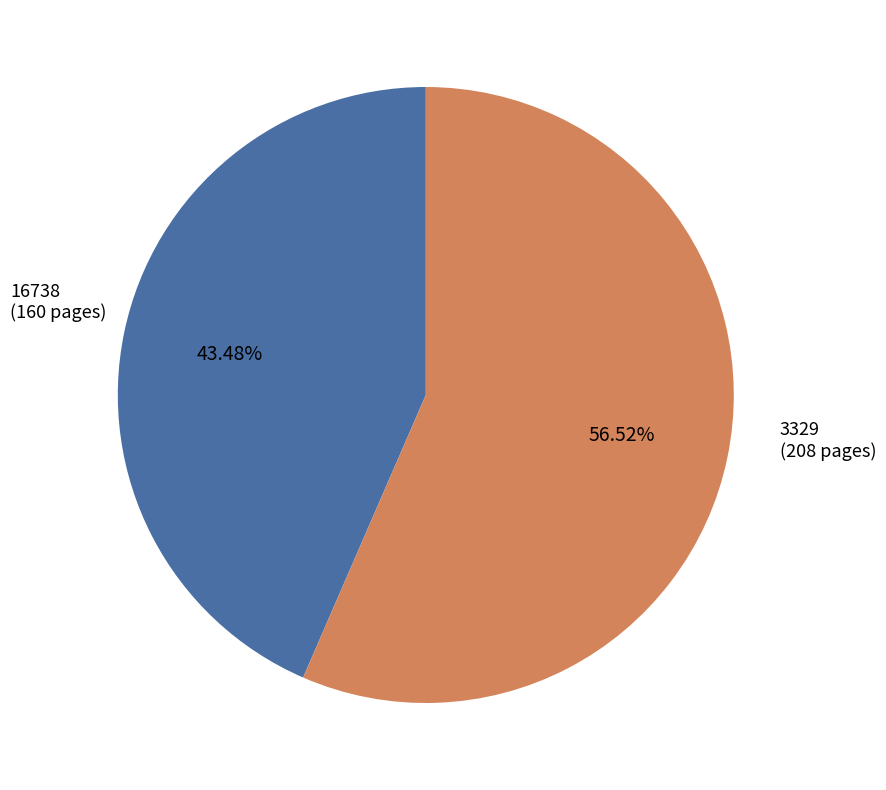

Is the sum of 3329 and 16738 greater than half?

Yes